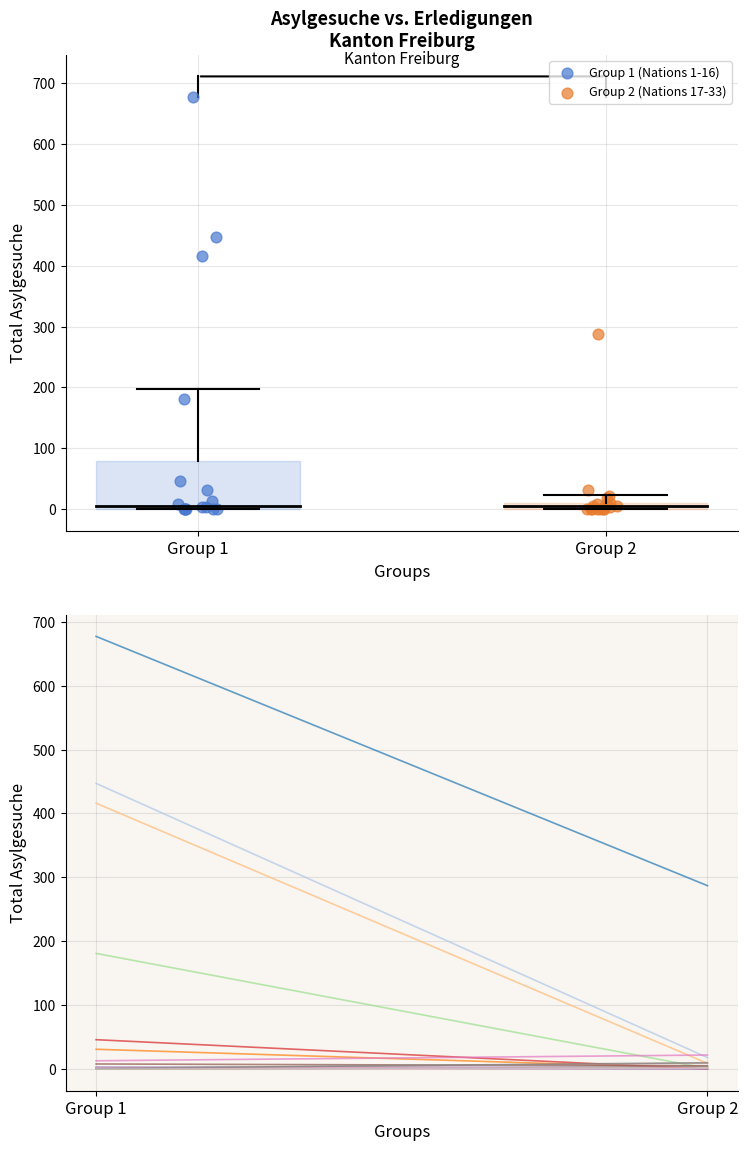

Which series contains the highest Y value?

Group 1 (Nations 1-16)